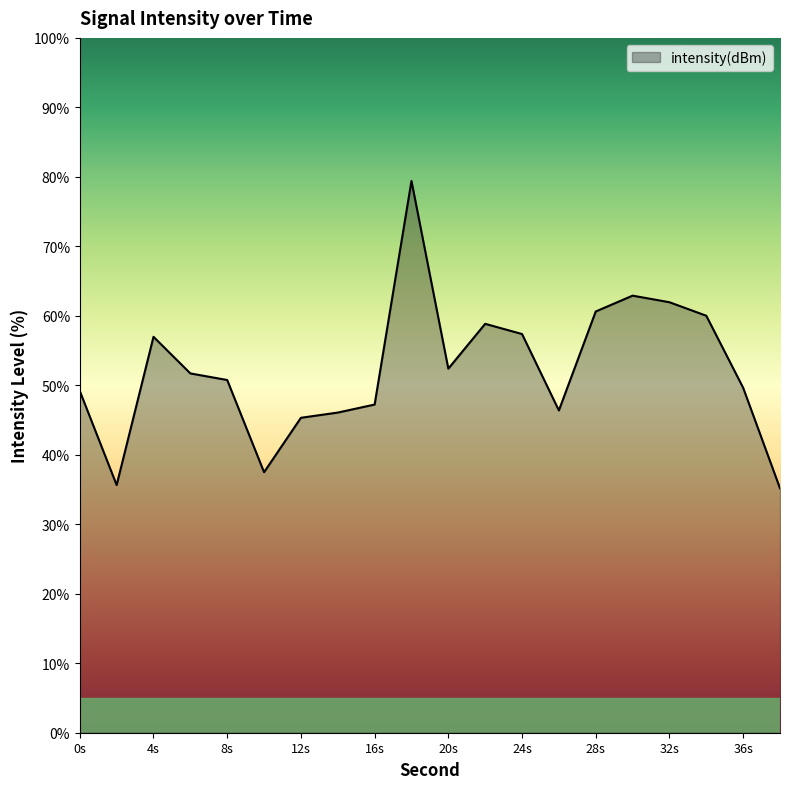

What is the smallest value displayed?

35.2